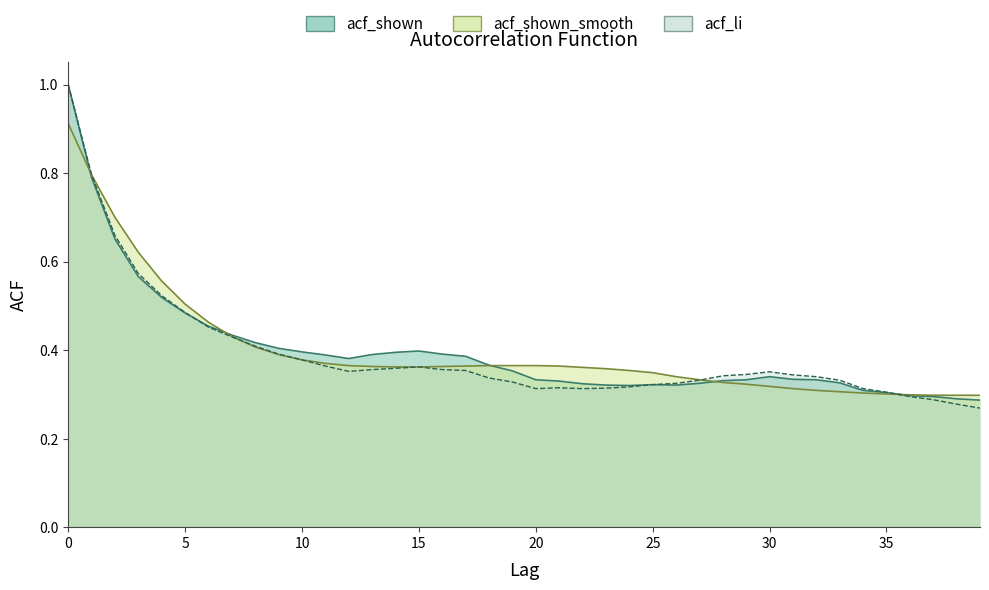

What is the average value of the acf_li series?

0.4